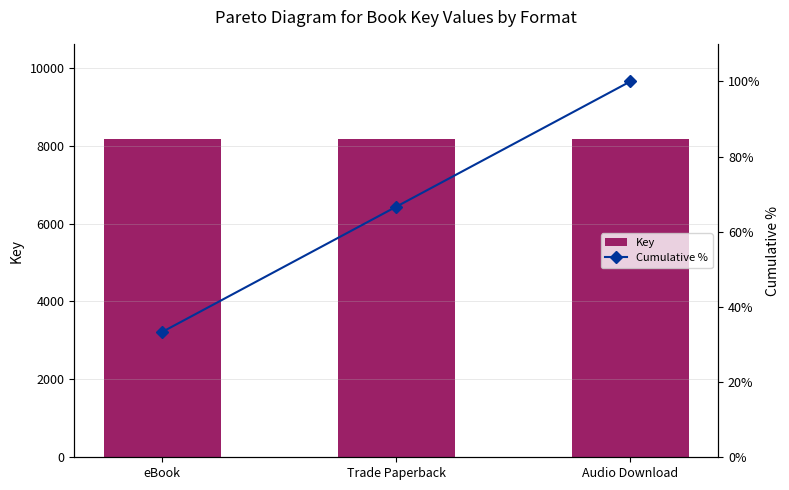

What is the label of the 2nd bar from the right?

Trade Paperback